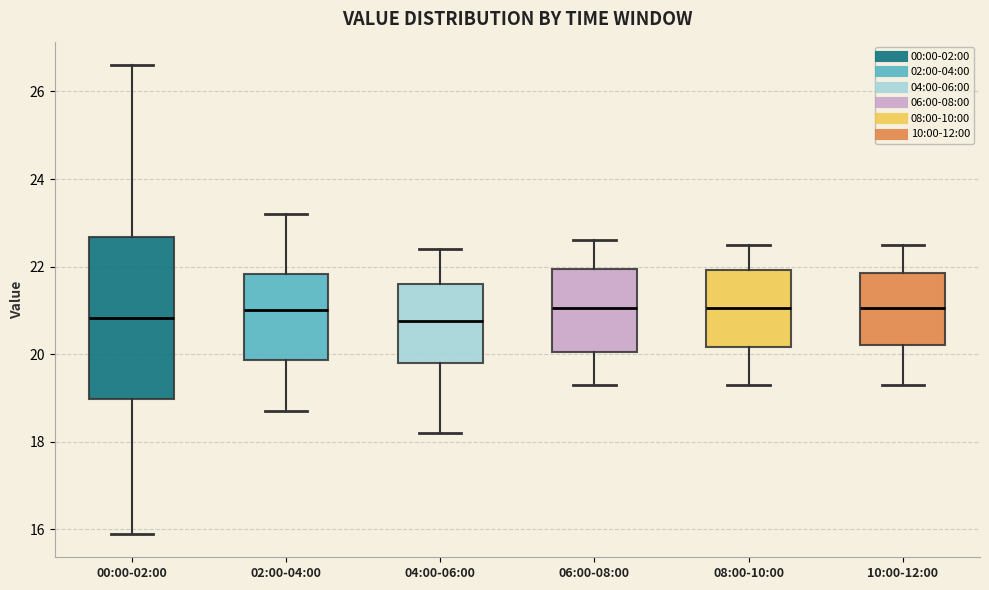

Reading left to right, read every box against the y-axis: the position of its median line, the range the box covers, and the ends of its whiskers. The values are not printed on the chart, so give them approximately, as read against the axis.

00:00-02:00: median 20.8, box 19.0 to 22.6, whiskers 16.0 to 26.6
02:00-04:00: median 21.0, box 19.8 to 21.8, whiskers 18.8 to 23.2
04:00-06:00: median 20.8, box 19.8 to 21.6, whiskers 18.2 to 22.4
06:00-08:00: median 21.0, box 20.0 to 22.0, whiskers 19.4 to 22.6
08:00-10:00: median 21.0, box 20.2 to 22.0, whiskers 19.4 to 22.6
10:00-12:00: median 21.0, box 20.2 to 21.8, whiskers 19.4 to 22.6